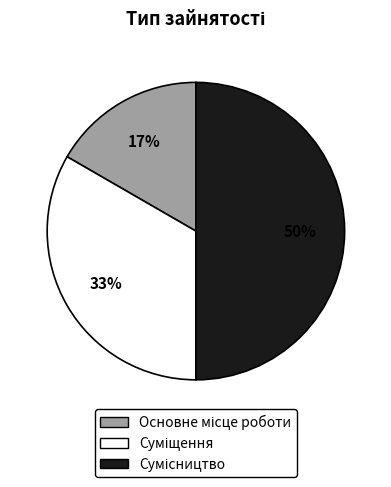

To the nearest percent, what is the average slice percentage?

33%